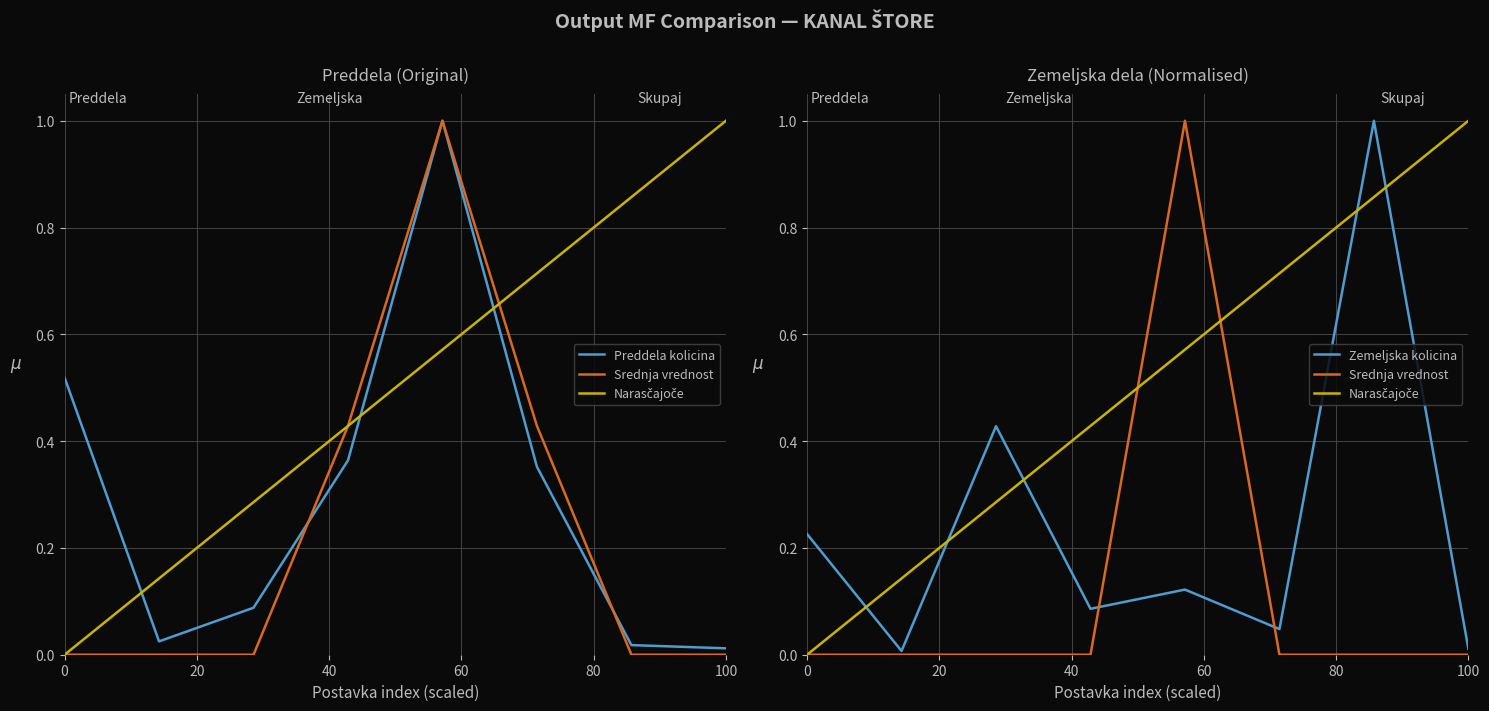

Which series has the largest range (max minus min)?

Srednja vrednost